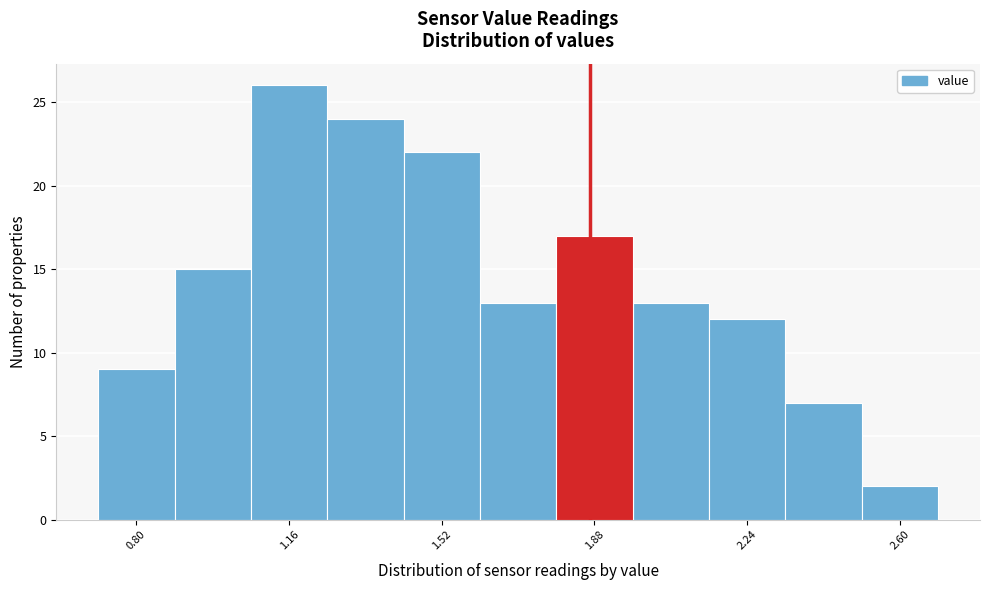

Read against the x-axis, roughly where is the centre of the tallest bar?

1.15